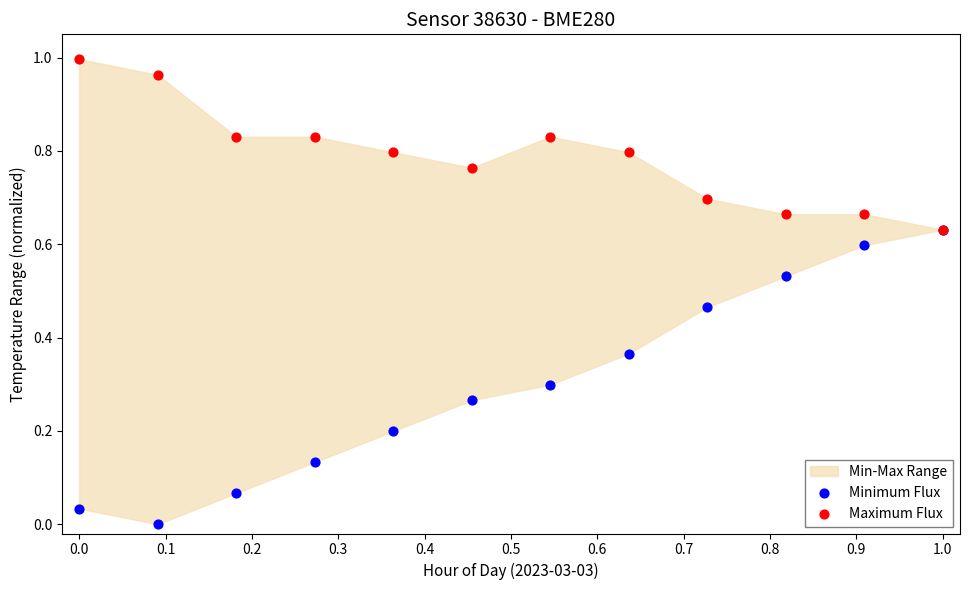

Which series contains the lowest Y value?

Minimum Flux